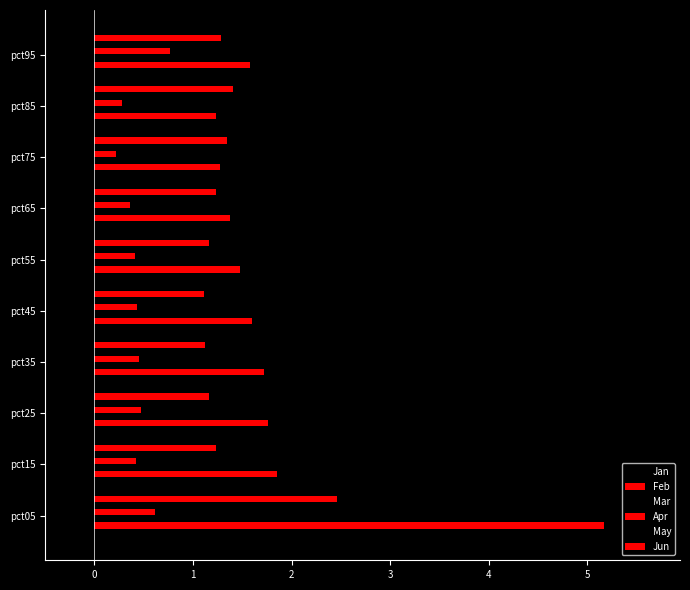

How many categories are shown in the chart?

10